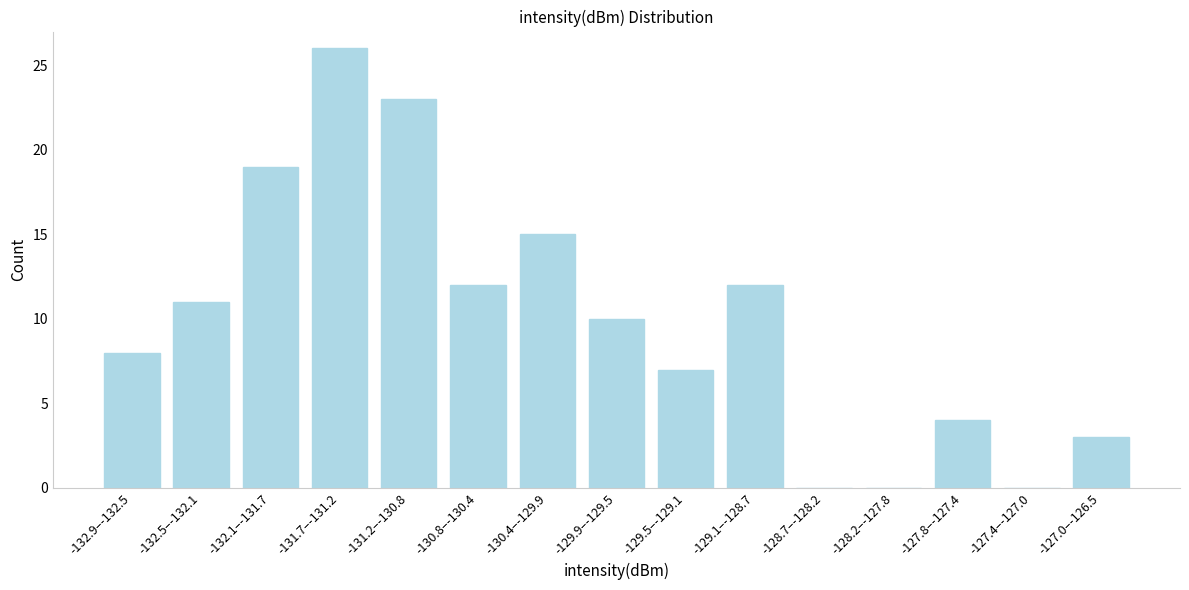

Reading right to left, extract all data points from this chart.

-127.0–-126.5=3	-127.4–-127.0=0	-127.8–-127.4=4	-128.2–-127.8=0	-128.7–-128.2=0	-129.1–-128.7=12	-129.5–-129.1=7	-129.9–-129.5=10	-130.4–-129.9=15	-130.8–-130.4=12	-131.2–-130.8=23	-131.7–-131.2=26	-132.1–-131.7=19	-132.5–-132.1=11	-132.9–-132.5=8